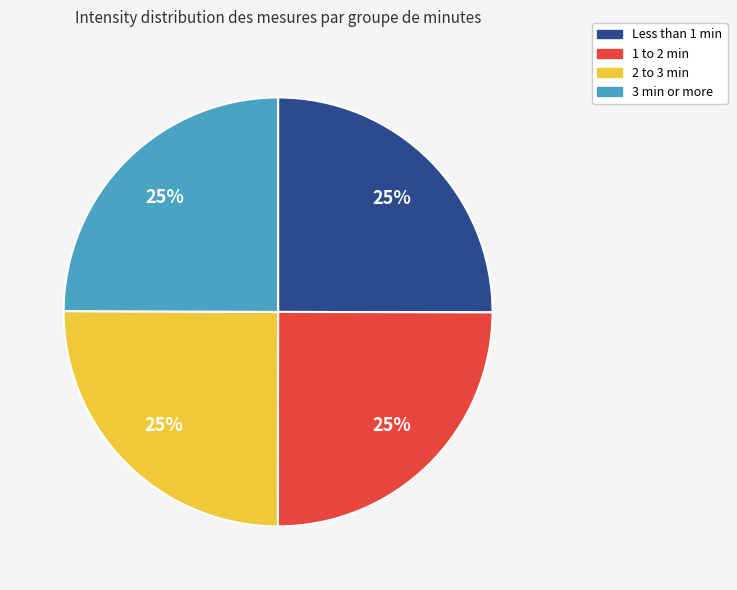

How many slices are in this pie chart?

4